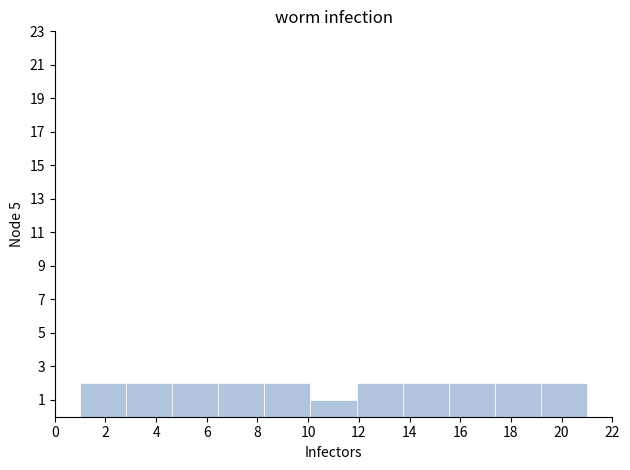

Reading left to right, list every bar in this chart as the range it spans on the x-axis followed by its height. Neither the bar edges nor the heights are printed on the chart, so give them approximately, as read against the axes.

1.0 to 2.8: 2
2.8 to 4.6: 2
4.6 to 6.4: 2
6.4 to 8.2: 2
8.2 to 10.0: 2
10.0 to 12.0: 1
12.0 to 13.8: 2
13.8 to 15.6: 2
15.6 to 17.4: 2
17.4 to 19.2: 2
19.2 to 21.0: 2